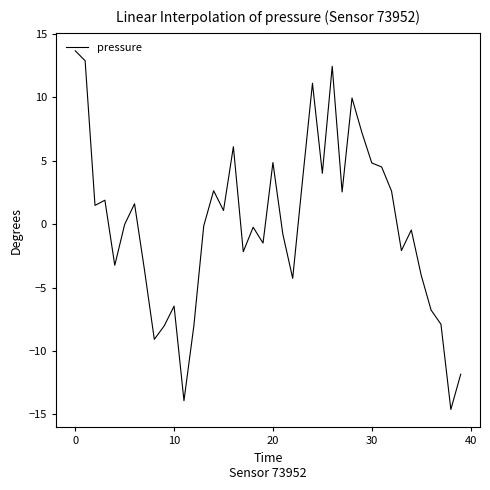

What is the minimum value shown in the chart?

-14.6